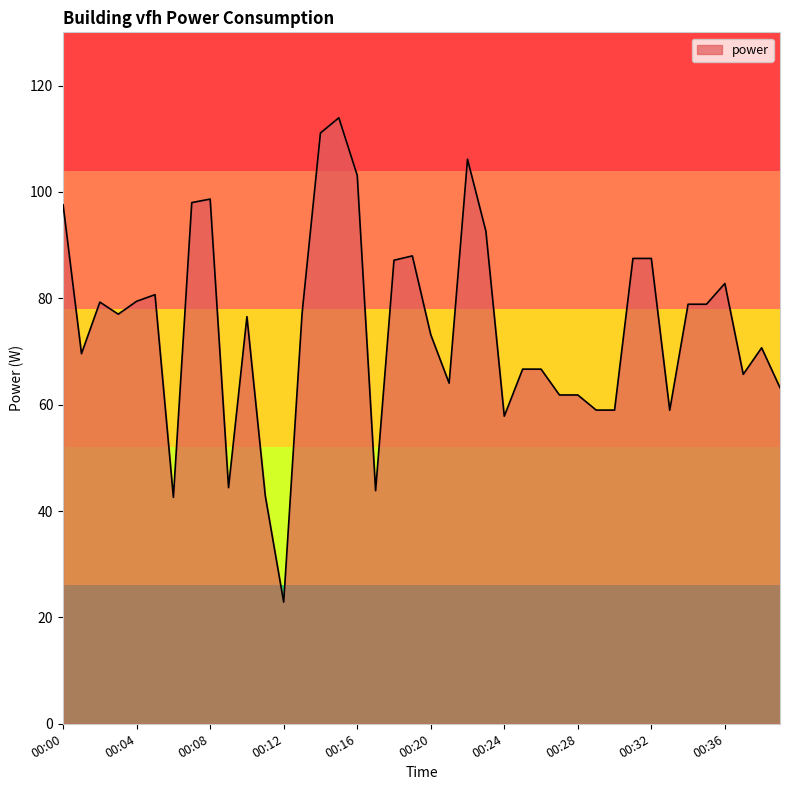

What is the greatest value displayed?

113.9